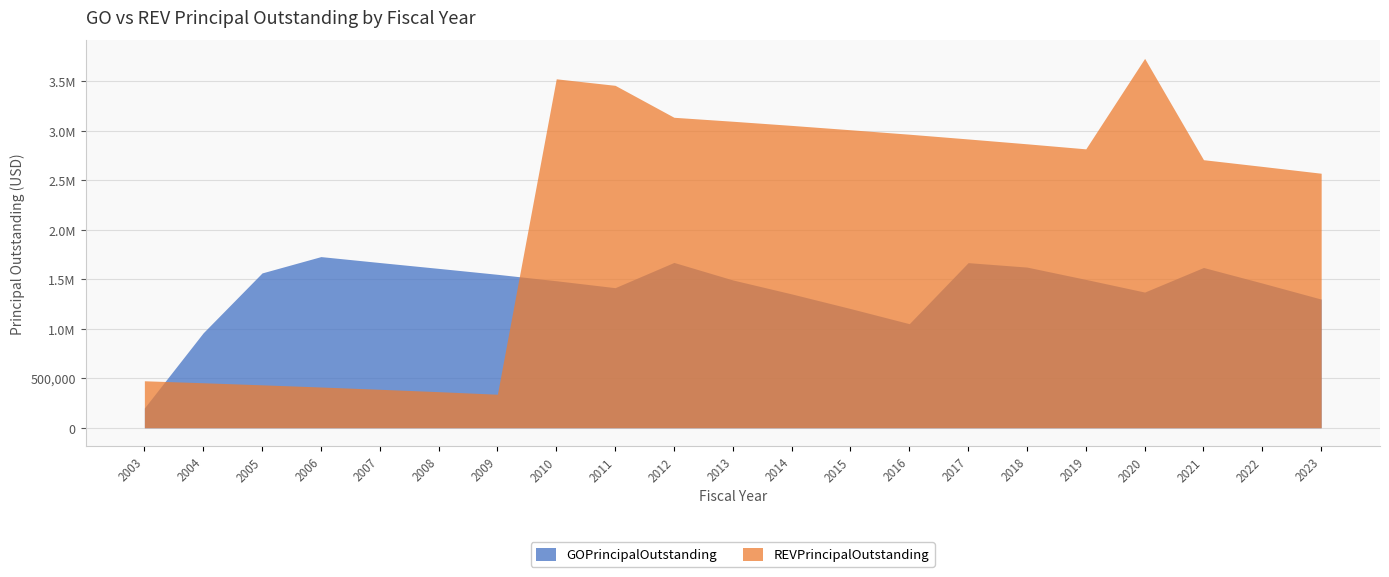

Between which two adjacent categories do REVPrincipalOutstanding and GOPrincipalOutstanding first intersect?

2003 and 2004